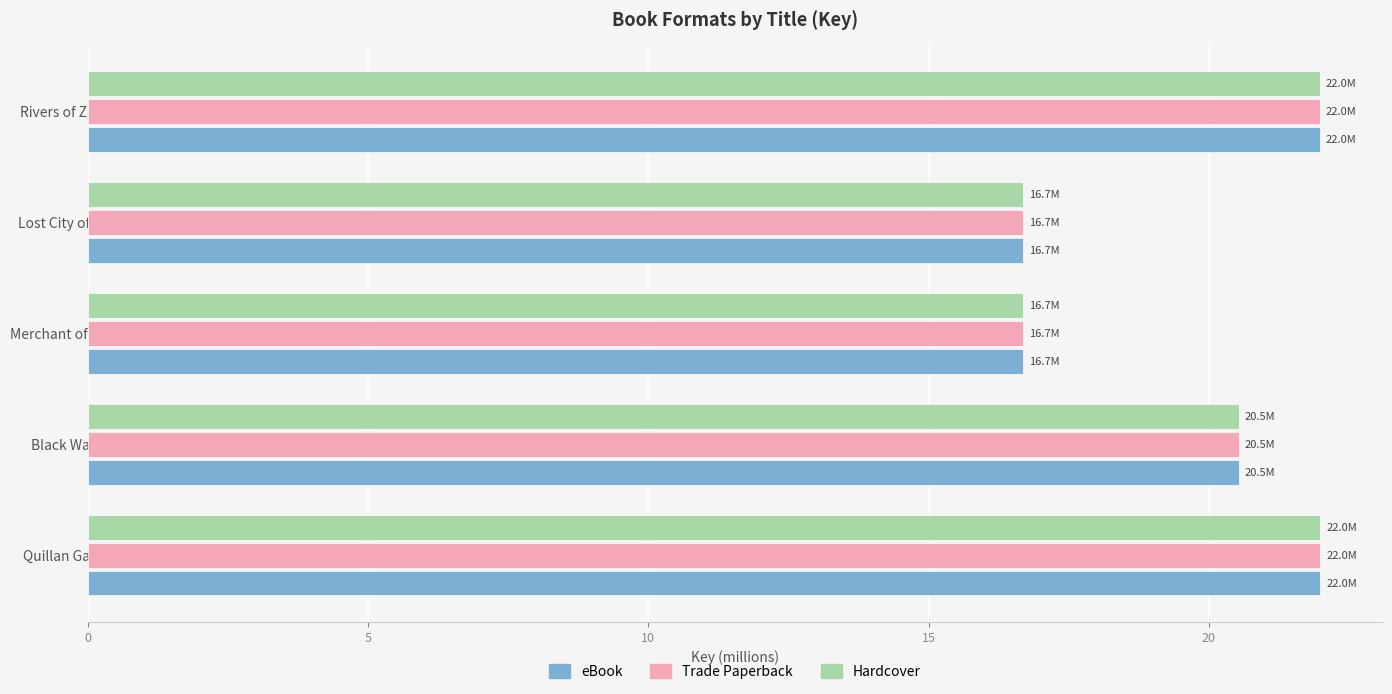

Where is eBook nearest to the value 19?

Black Water